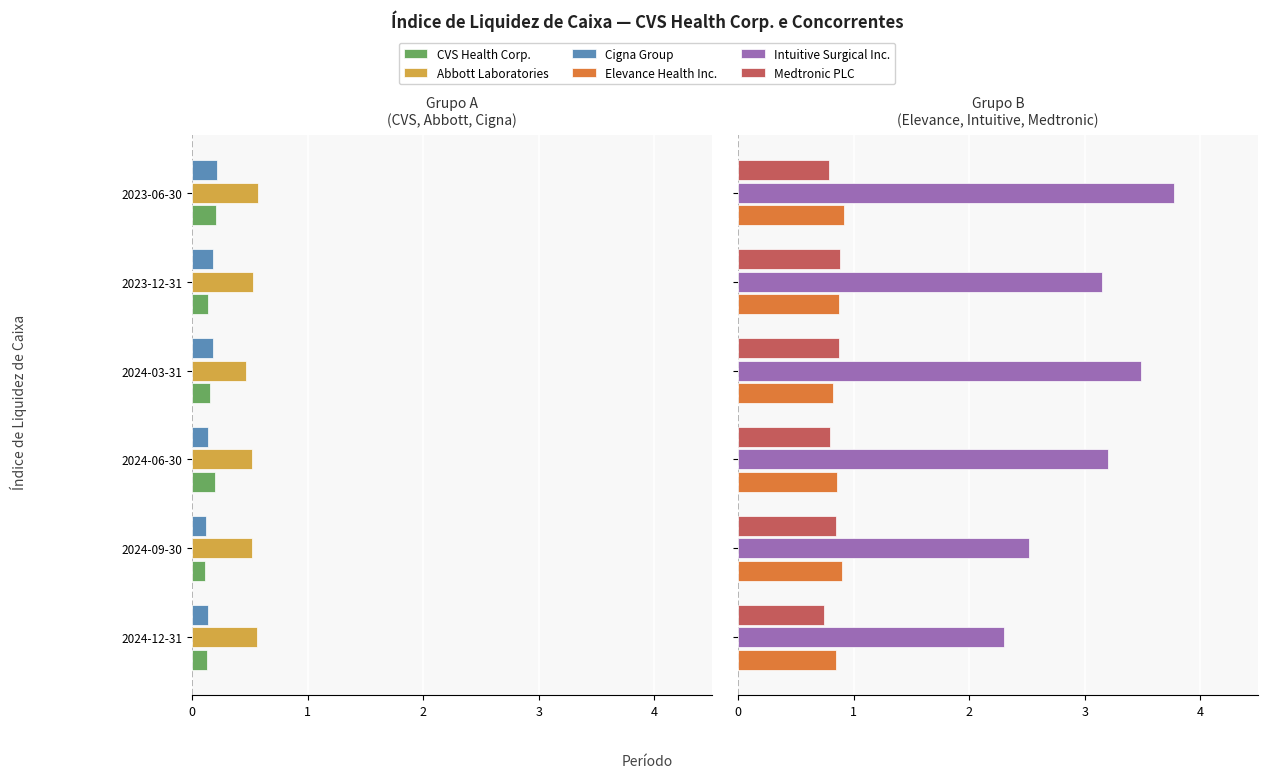

Between 2024-03-31 and 2023-12-31, which series saw the biggest shift?

Intuitive Surgical Inc.